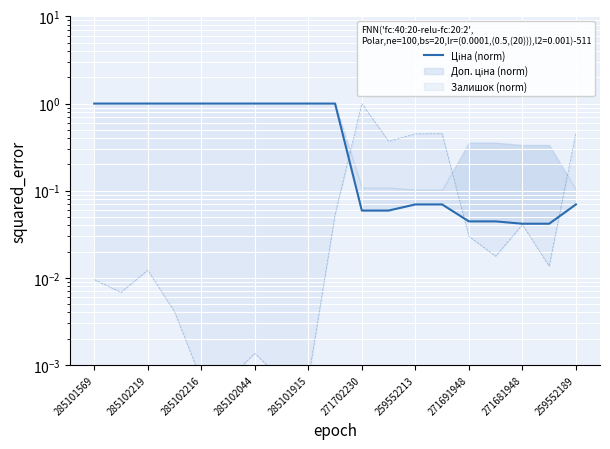

The value at 15 is 0.0. True or false?

False